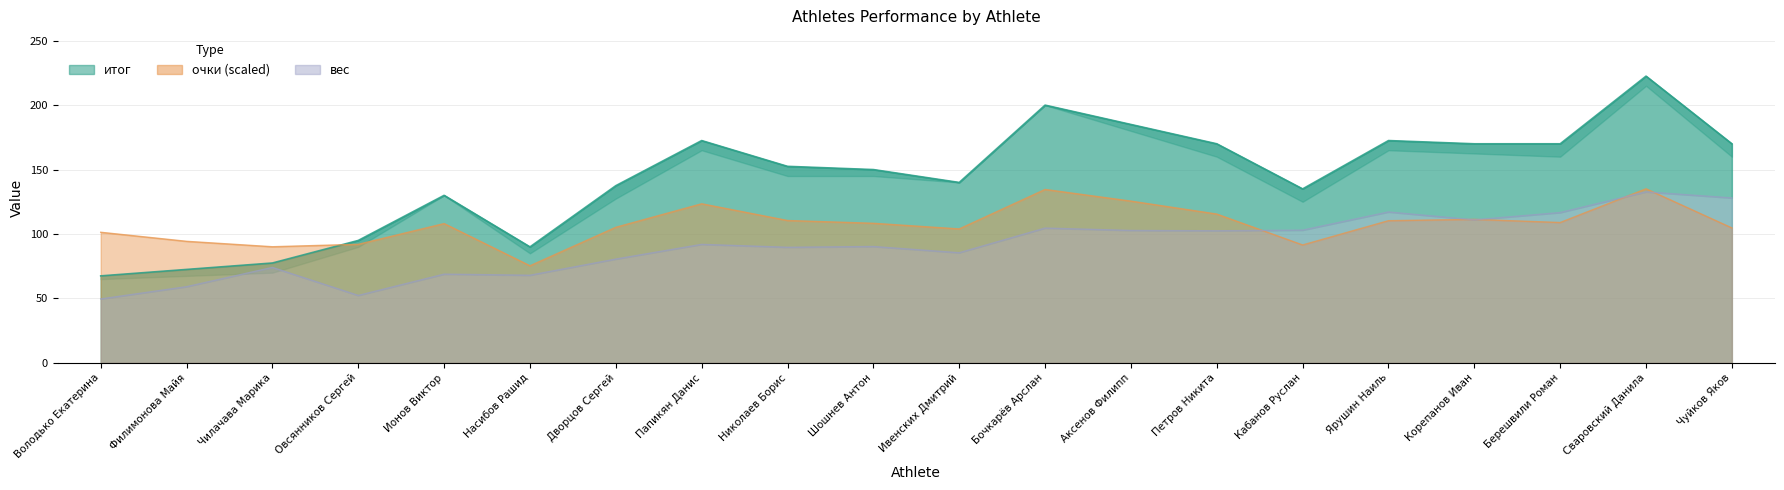

True or false: очки and жим 1 intersect in this chart.

True